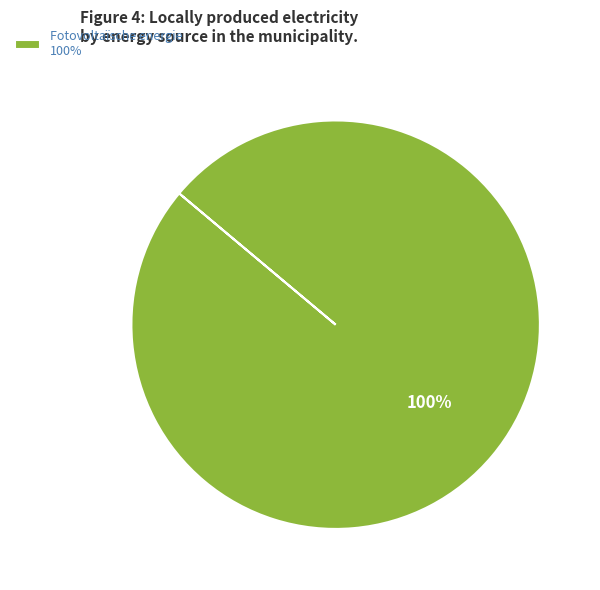

Rank the categories by value from lowest to highest.

Fotovoltaïsche energie 100%